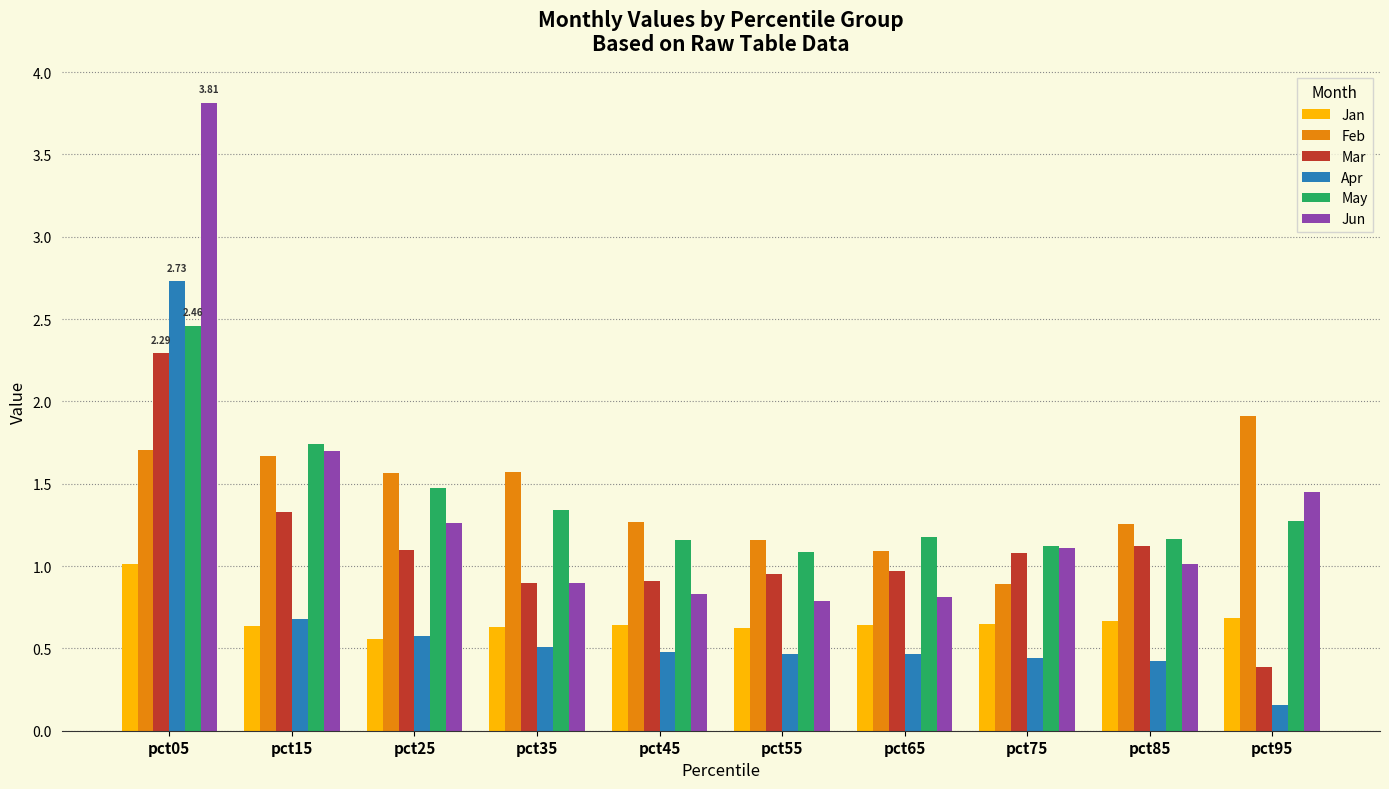

What is the spread (max minus min) of values at pct95?

1.8